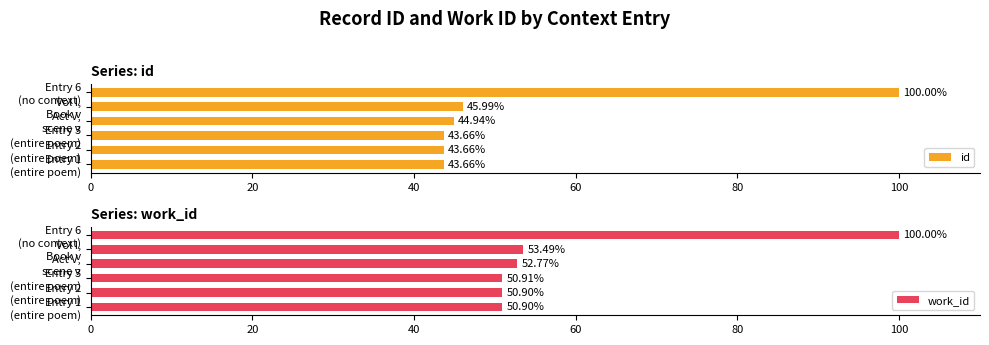

The id series shows 62.9 at 80. True or false?

False